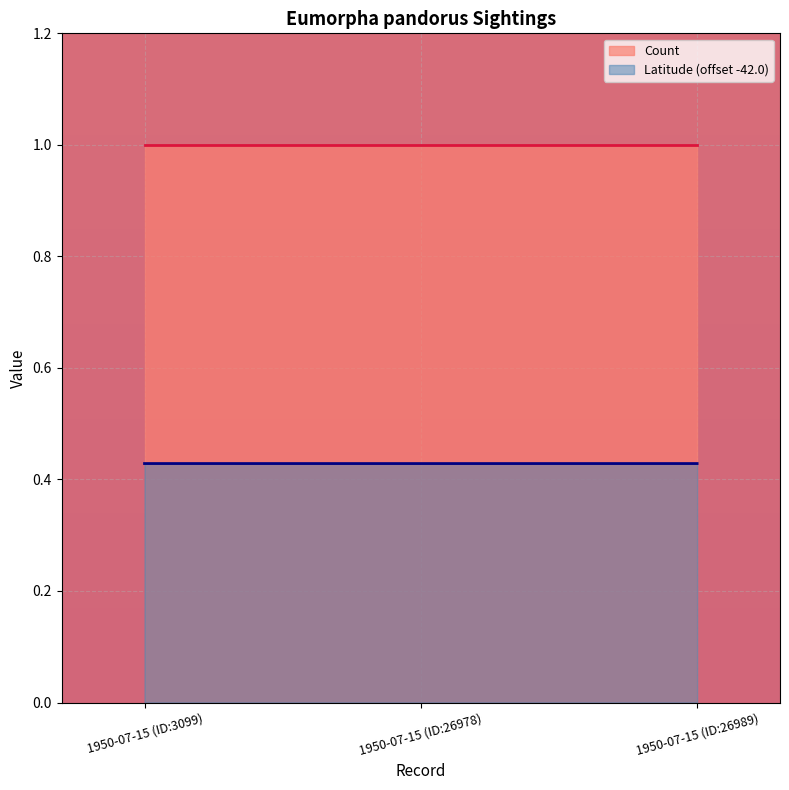

The value at 1950-07-15 (ID:3099) is 0.4. True or false?

True